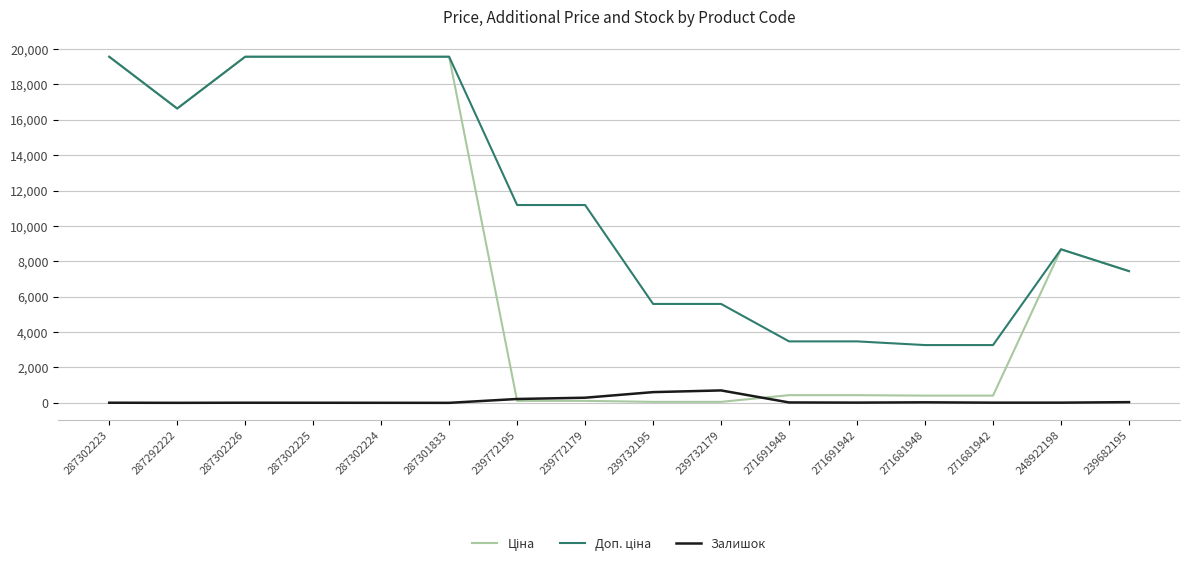

What is the total value across all series at 287301833?

39129.8